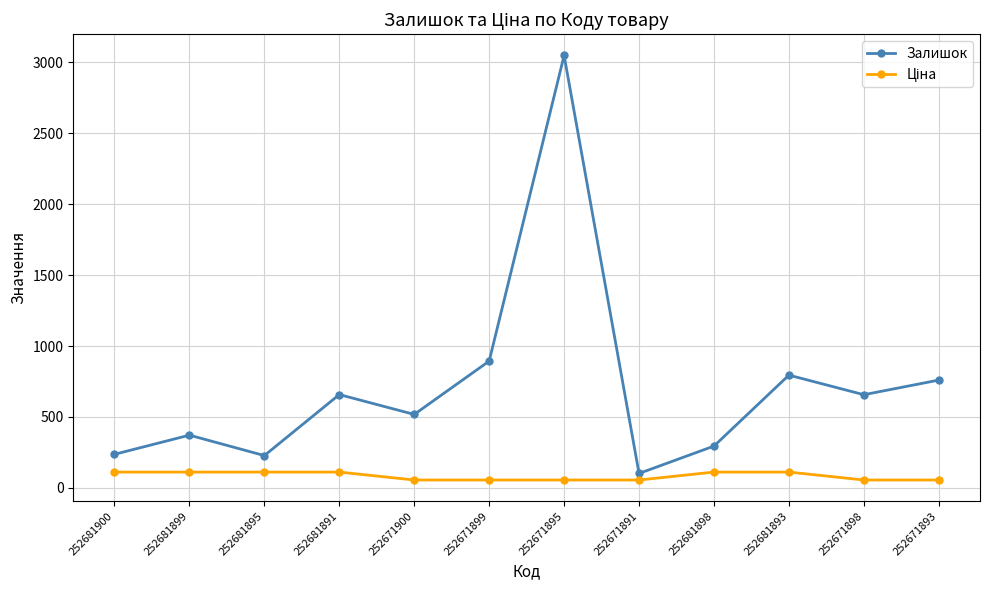

How many interior local valleys does the Залишок series have?

4